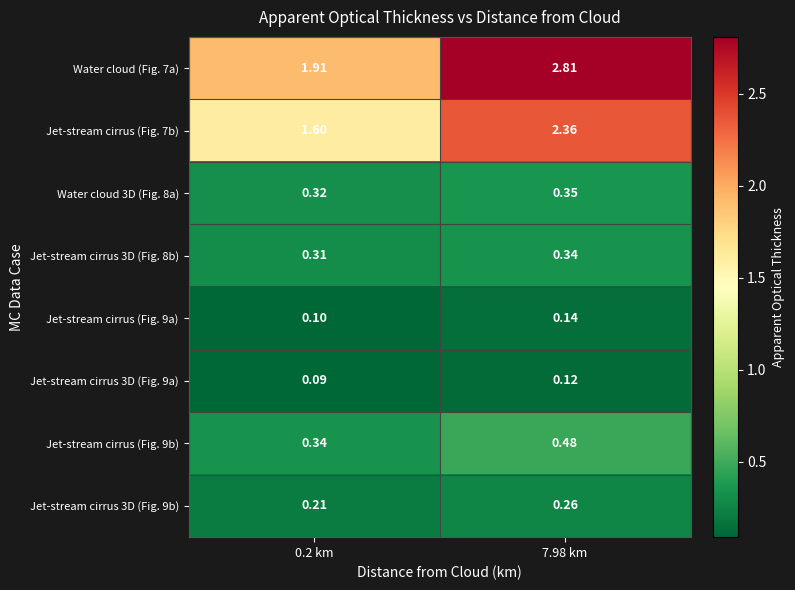

Is the value of Jet-stream cirrus 3D (Fig. 9a) at 7.98 km greater than the value of Jet-stream cirrus (Fig. 9b) at 7.98 km?

No